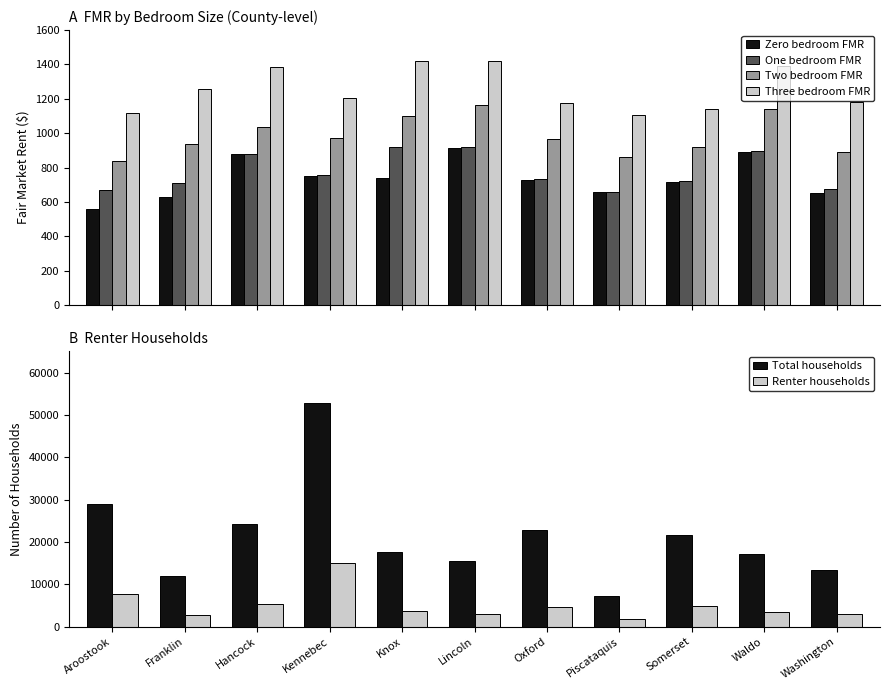

How many values in the Two bedroom FMR series are below 966?

5